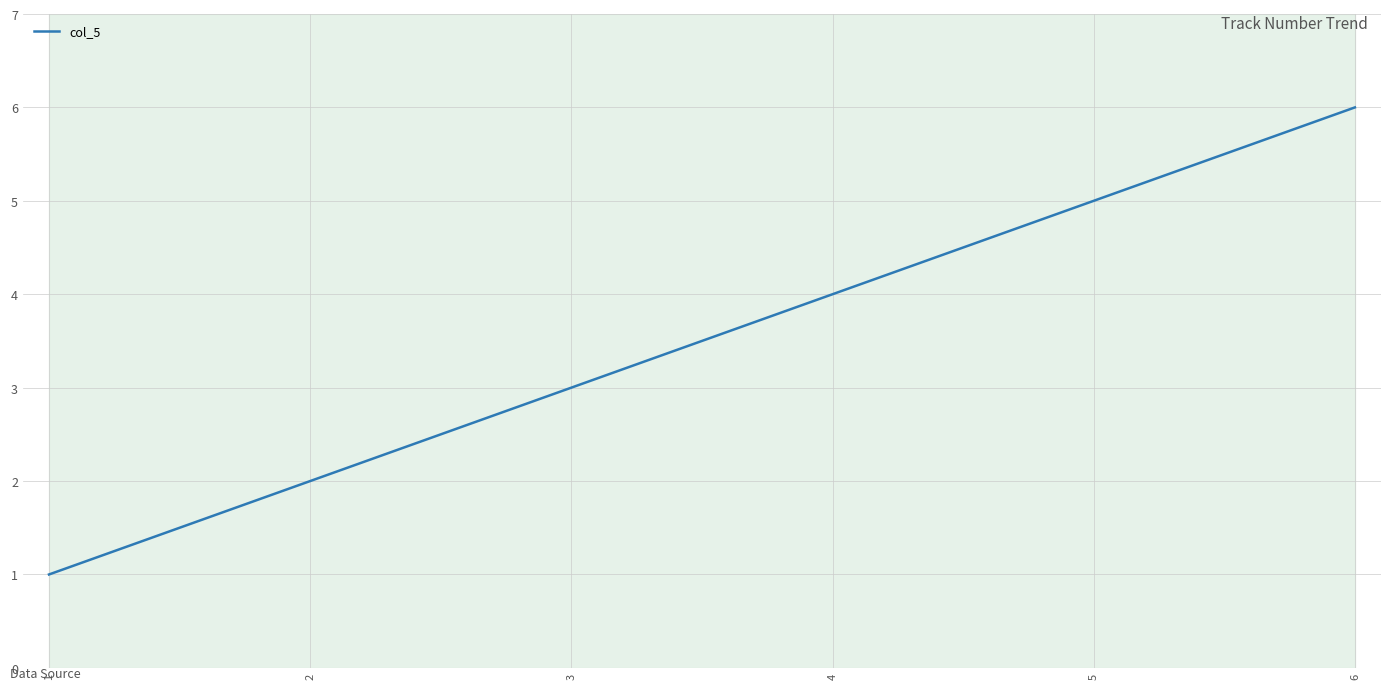

Rank the categories by value from highest to lowest.

6, 5, 4, 3, 2, 1